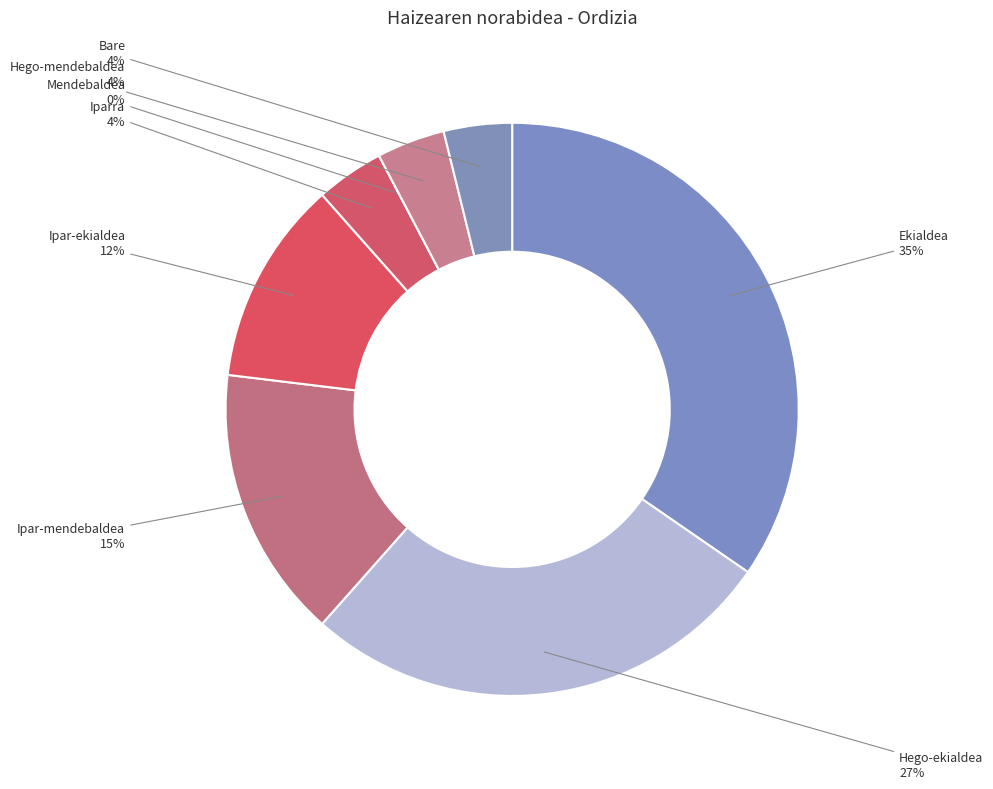

Is it true that Hego-mendebaldea is 1% of the pie?

False